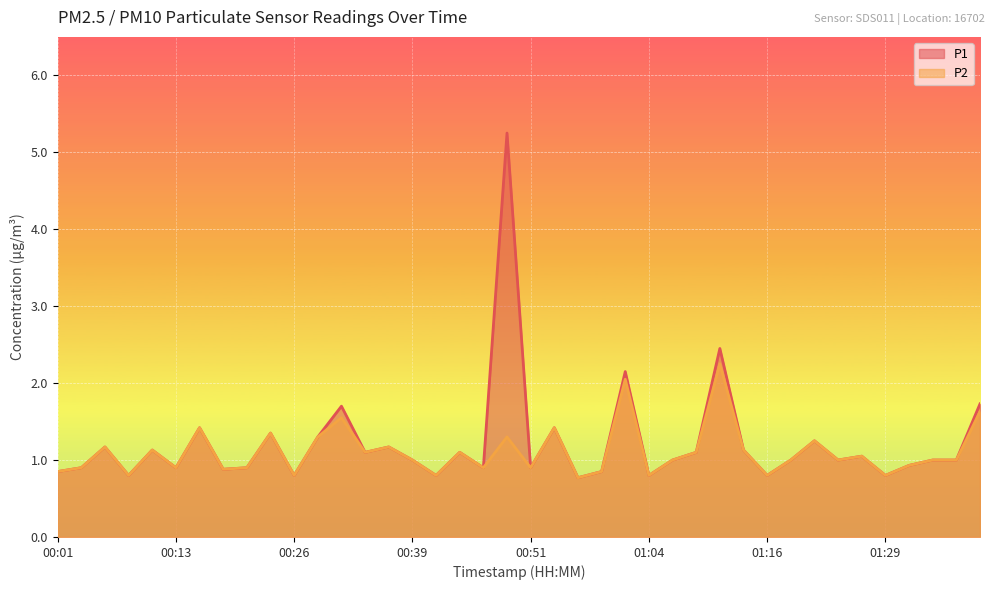

The value of P1 at 00:29 is 0.5. True or false?

False